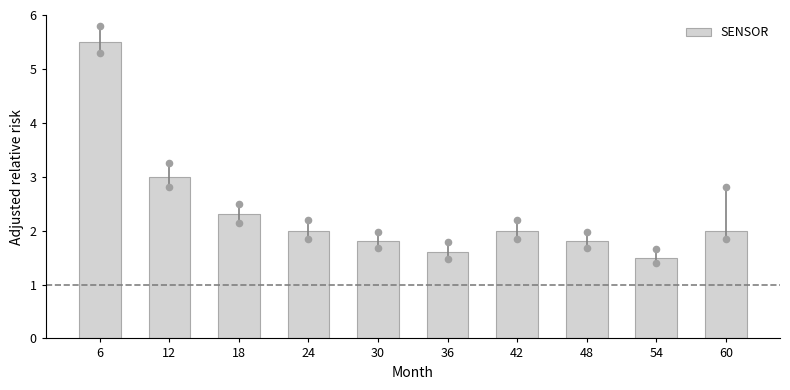

Approximately how many times larger is the value at 60 compared to 12?

0.7